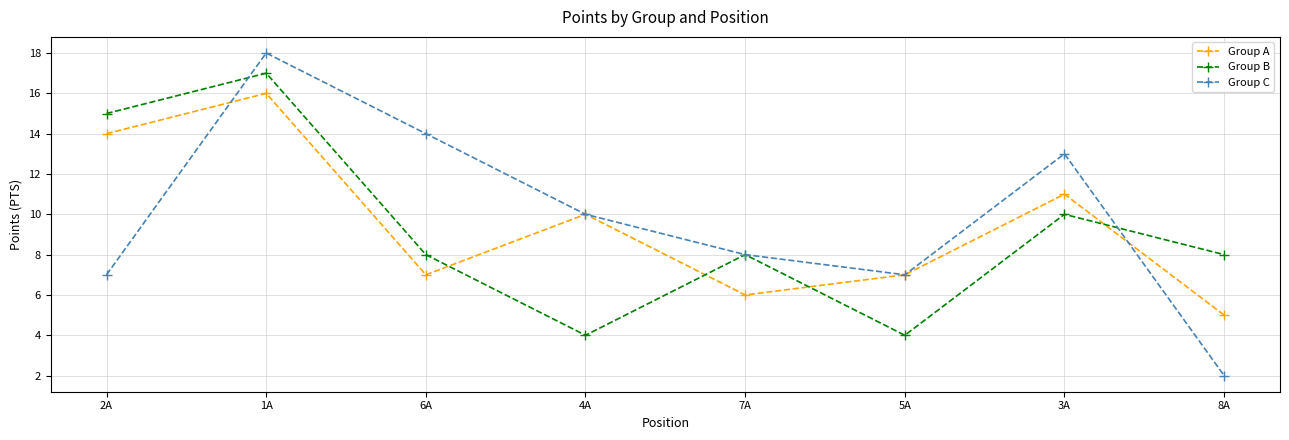

True or false: Group B has a value of 14 at 8A.

False